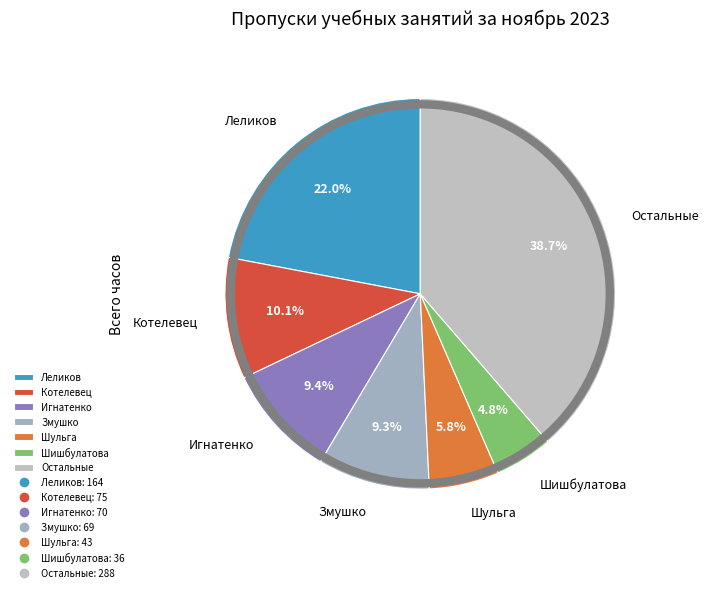

Is there any slice that represents more than half of the pie?

No